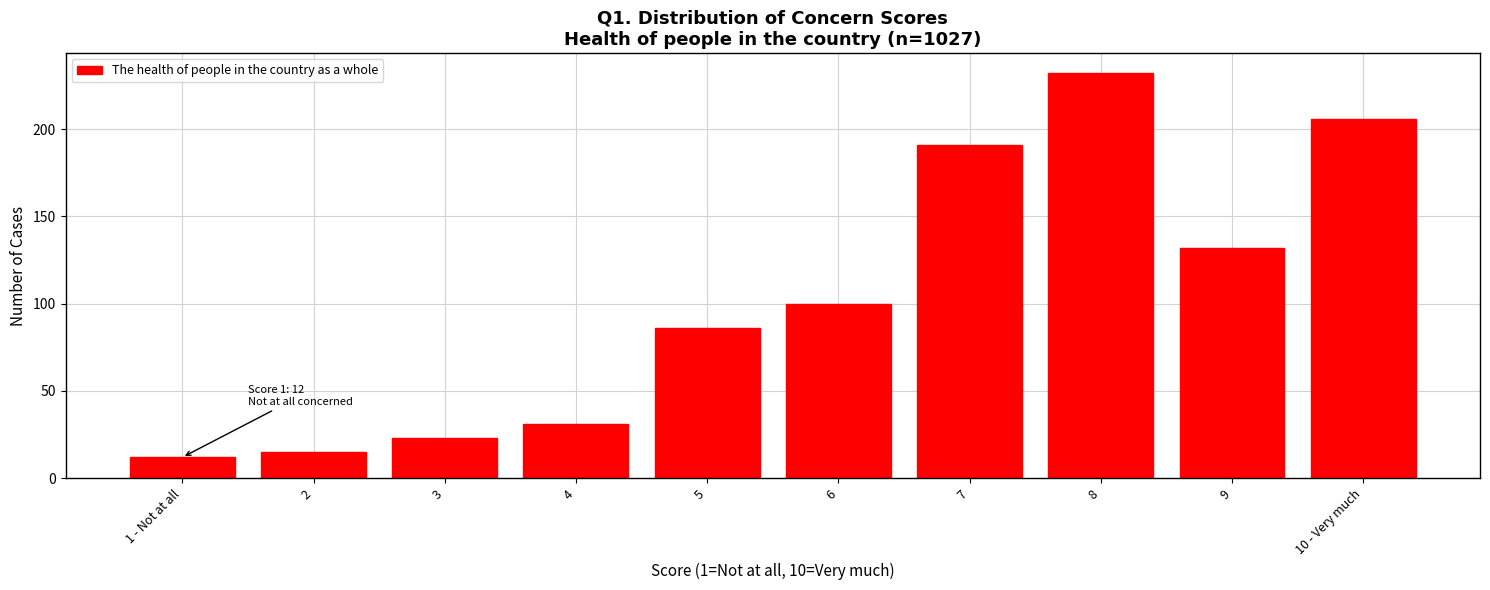

Reading right to left, list all the values displayed in this chart.

10 - Very much=206	9=132	8=232	7=191	6=100	5=86	4=31	3=23	2=15	1 - Not at all=12